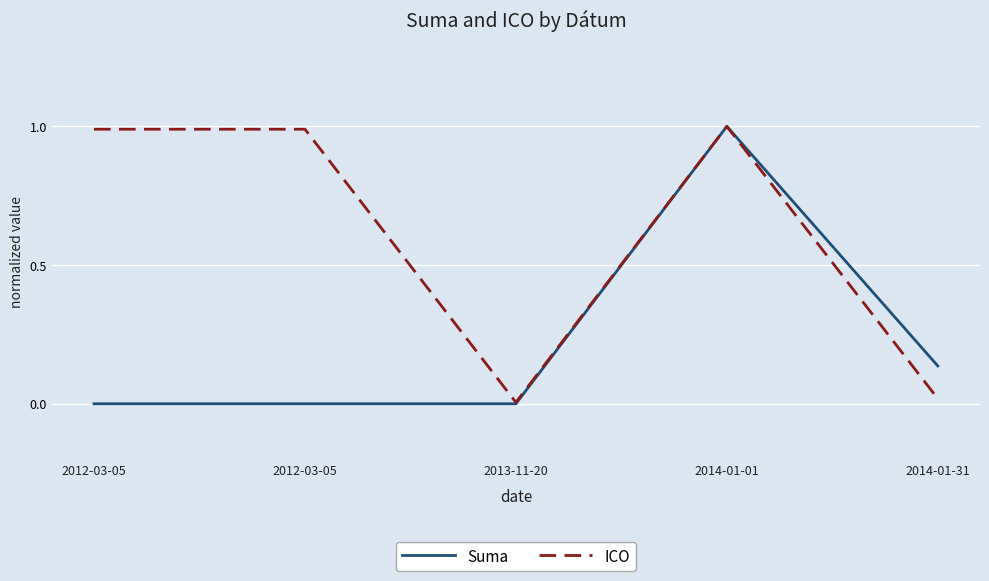

True or false: ICO and Suma intersect in this chart.

False